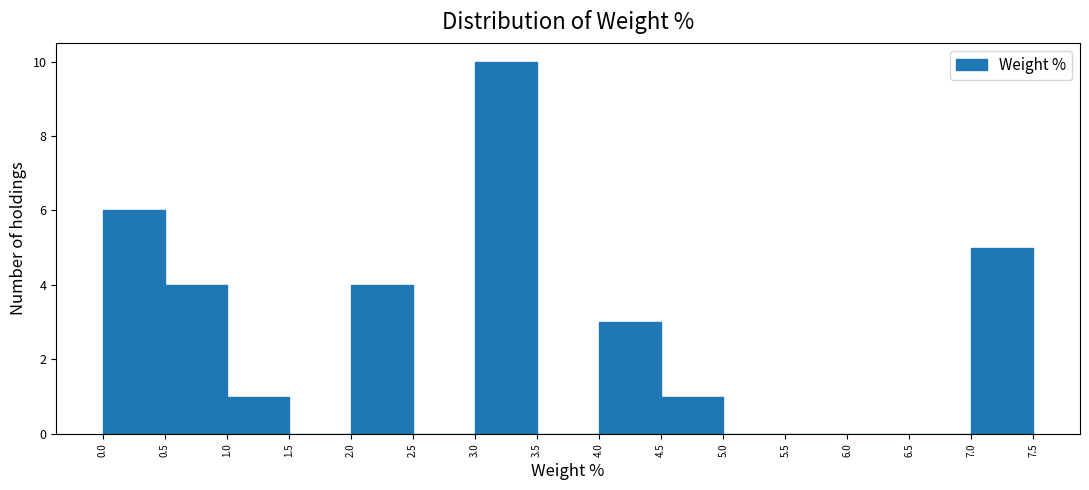

What is the height of the bar covering 2.0 to 2.5 on the x-axis? The values are not printed on the chart, so give them approximately, as read against the axis.

4